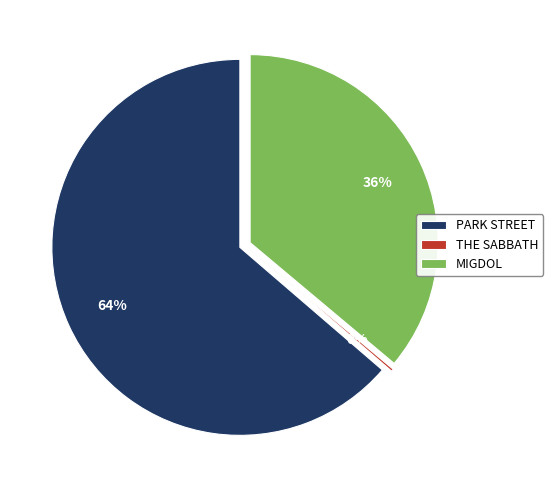

To the nearest percent, what is the difference between the THE SABBATH and PARK STREET slice percentages?

63%